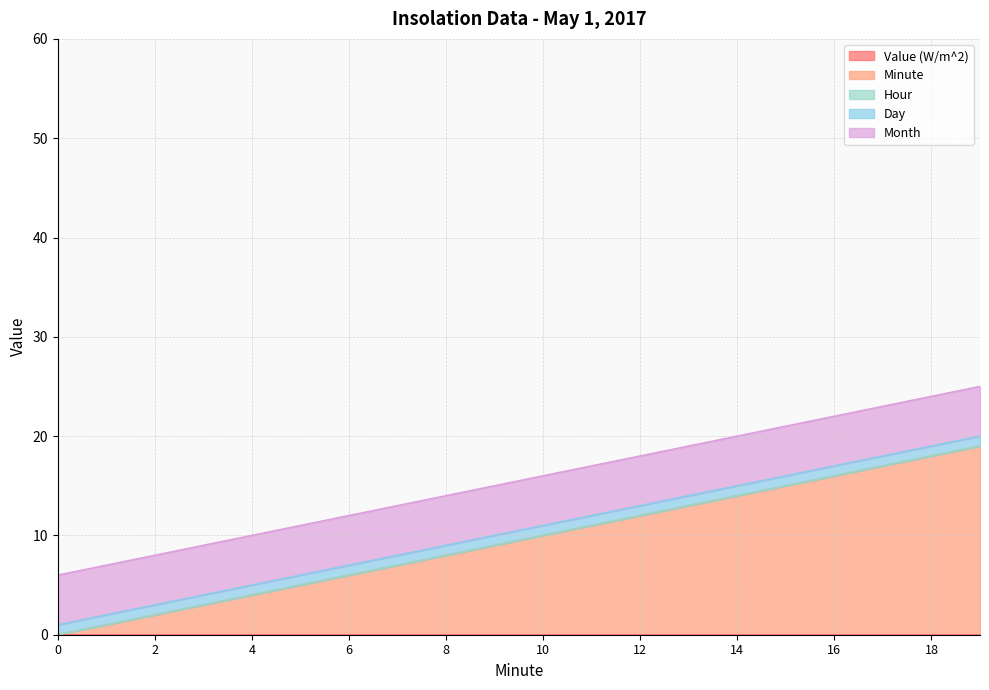

Which series has the widest spread of values?

Minute